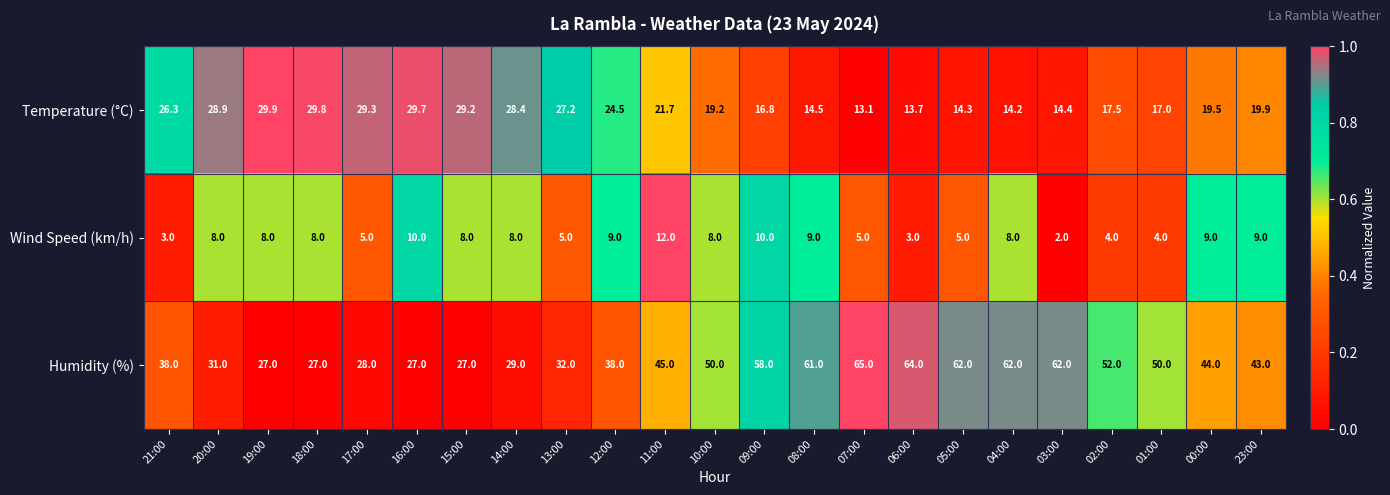

Rank the series by their average value, from lowest to highest.

Wind Speed (km/h), Temperature (°C), Humidity (%)